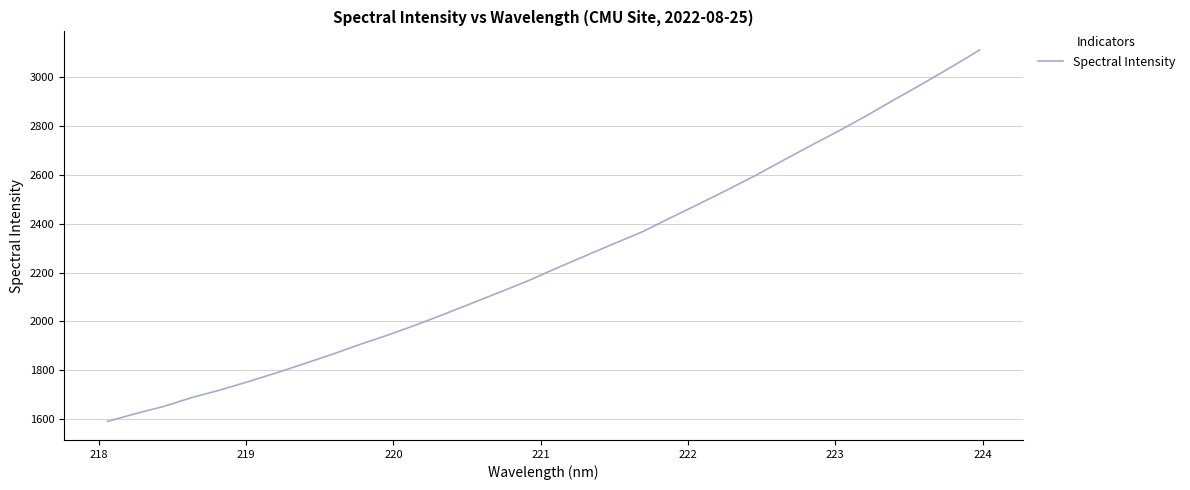

What is the minimum value shown in the chart?

1590.0